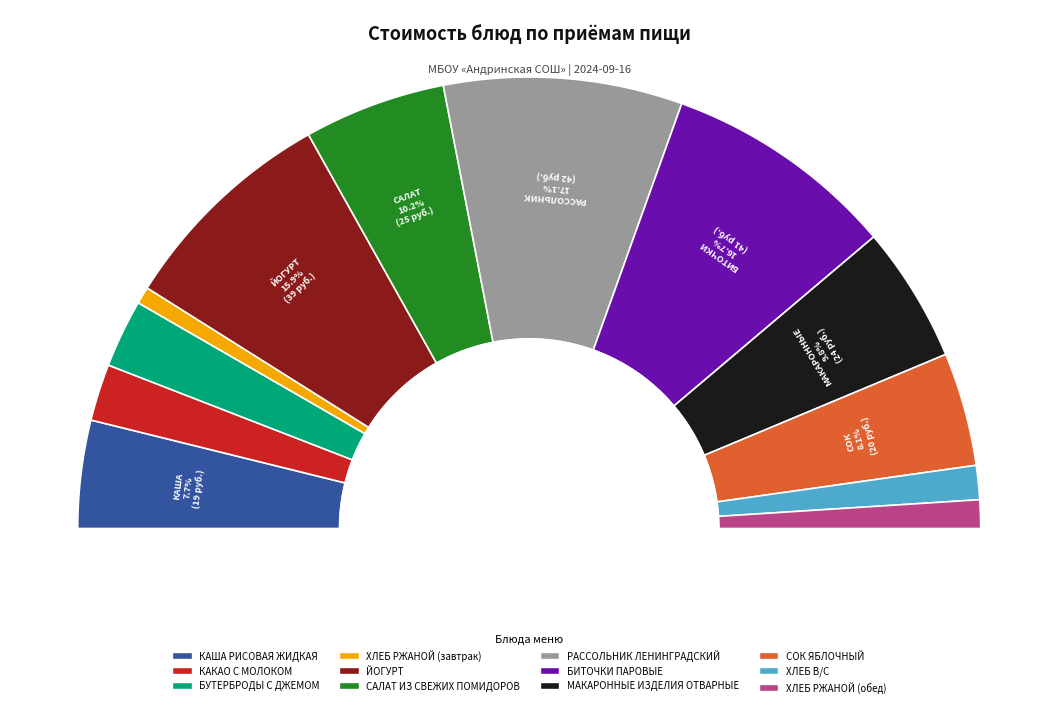

How many segments does this pie chart have?

12